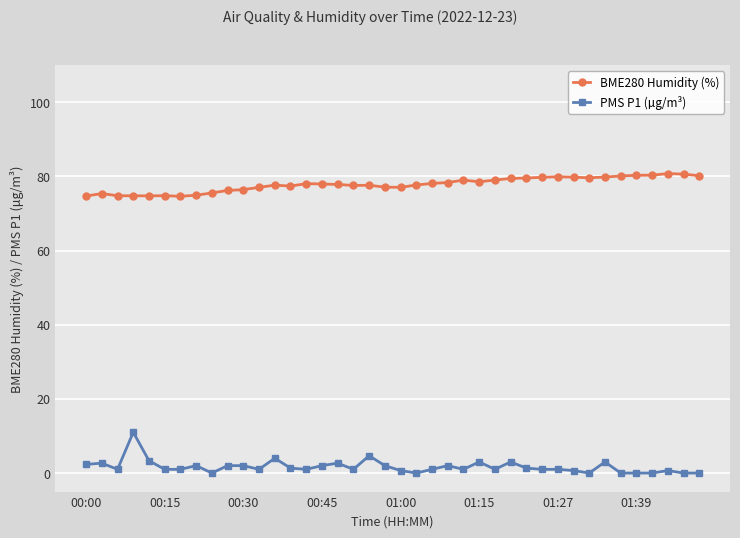

How many data points does each series have?

40